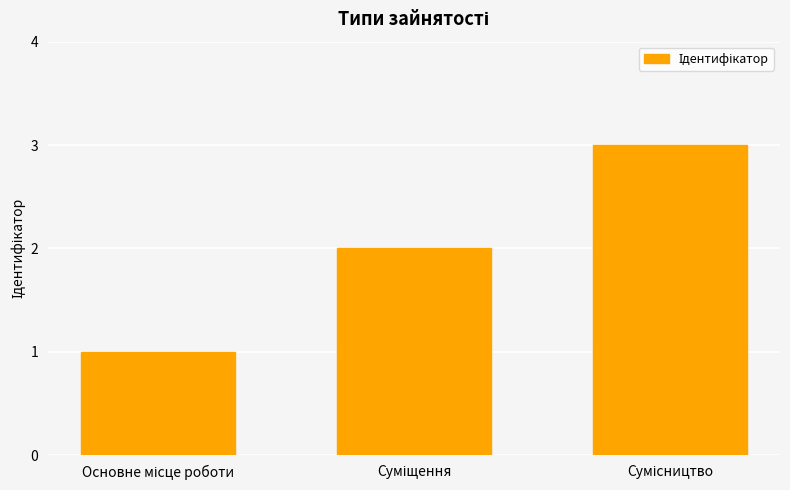

What is the greatest value displayed?

3